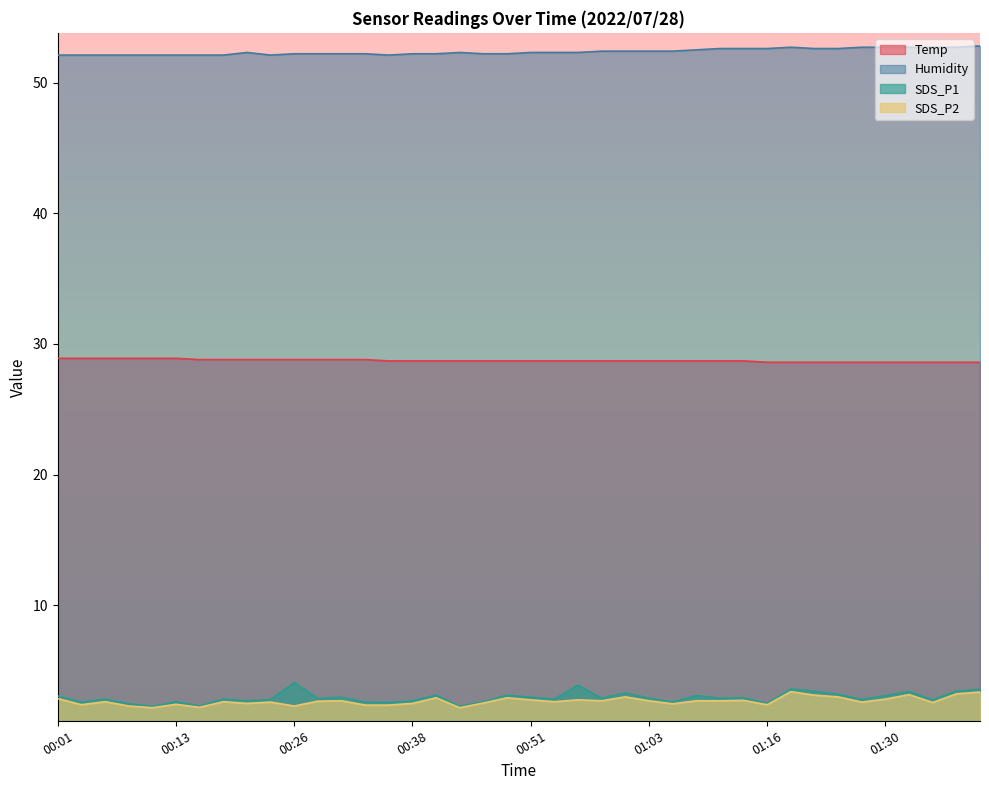

What is the difference between the second highest and second lowest values in the SDS_P1 series?

1.6